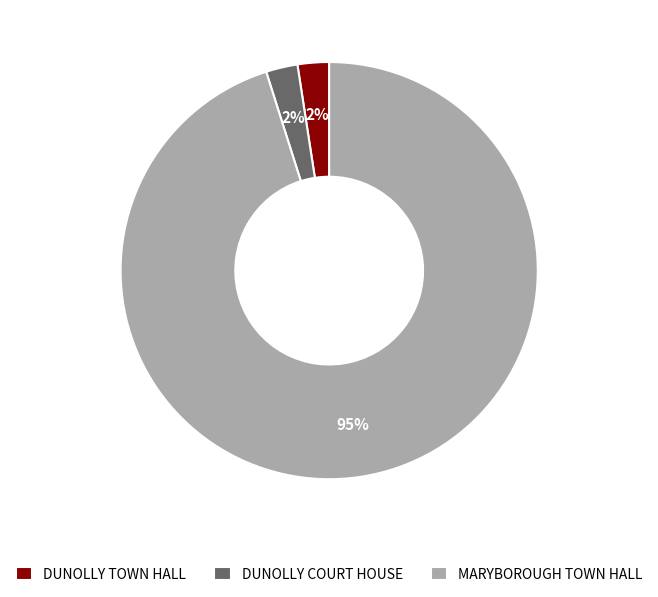

True or false: DUNOLLY COURT HOUSE accounts for 2% of the total.

True